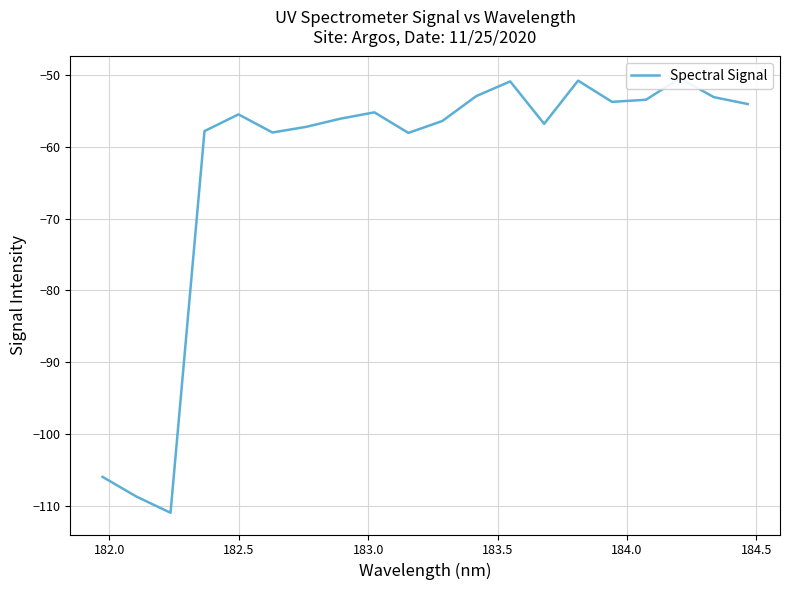

Which has a higher value, 184.0 or 182.0?

184.0